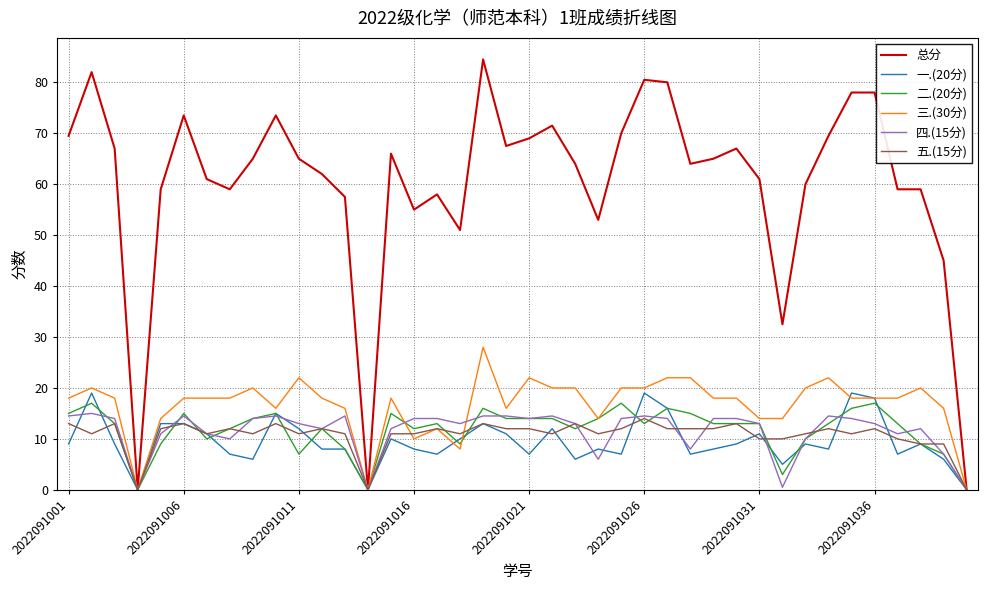

Count the number of categories in the chart.

40